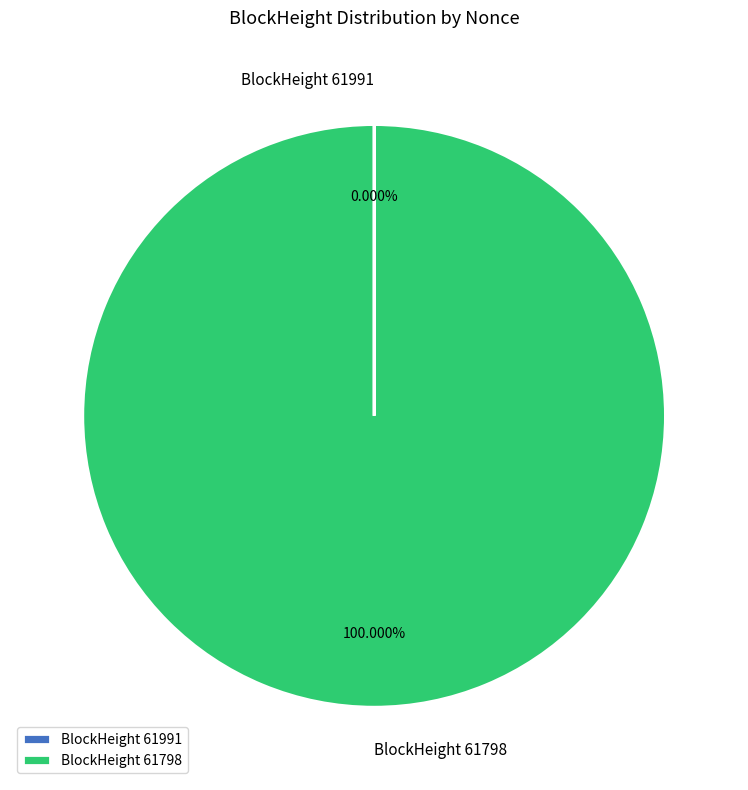

Does BlockHeight 61798 represent more than half of the total?

Yes